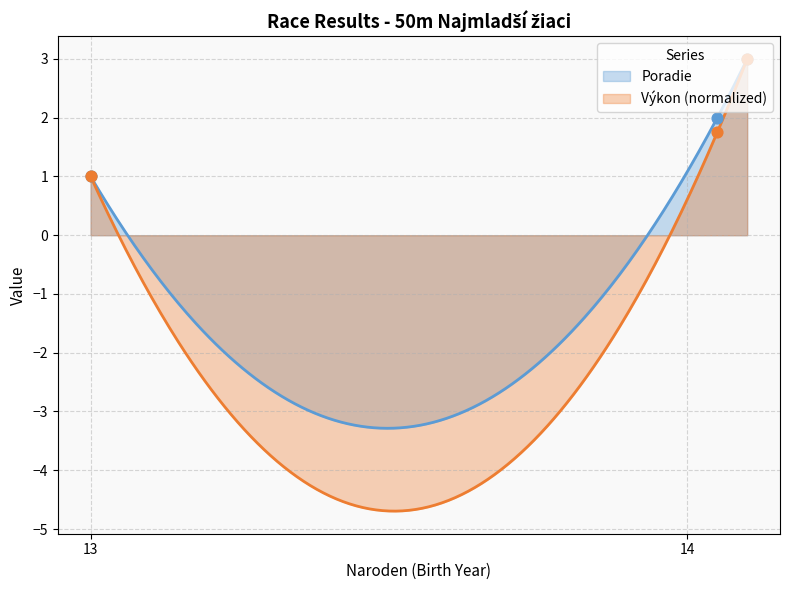

Which series contains the highest Y value?

Poradie